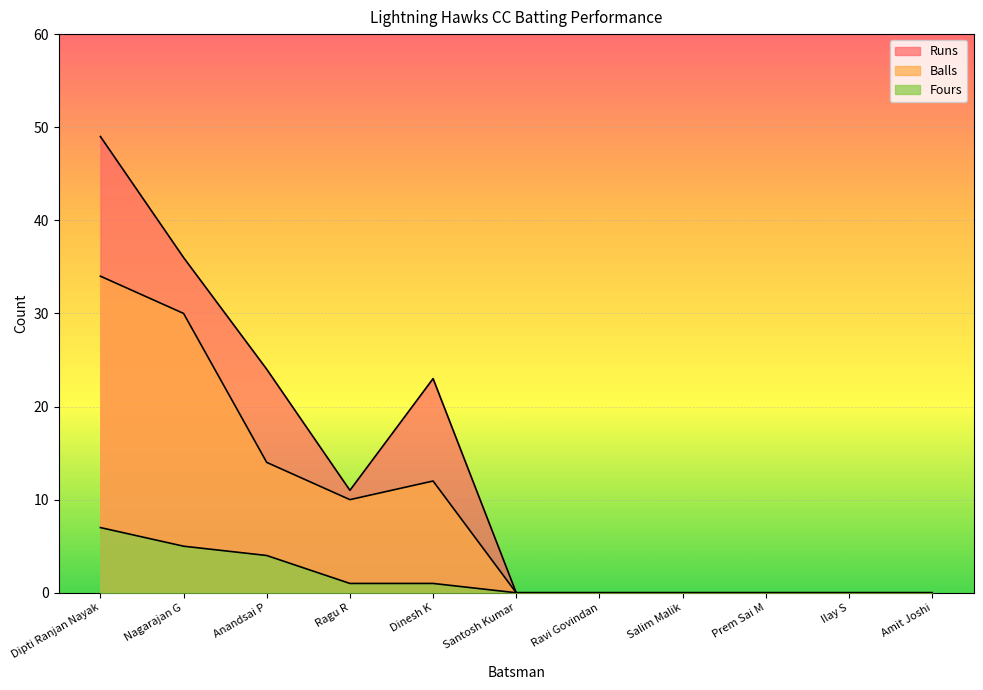

Rank the series by their average value, from highest to lowest.

Runs, Balls, Fours